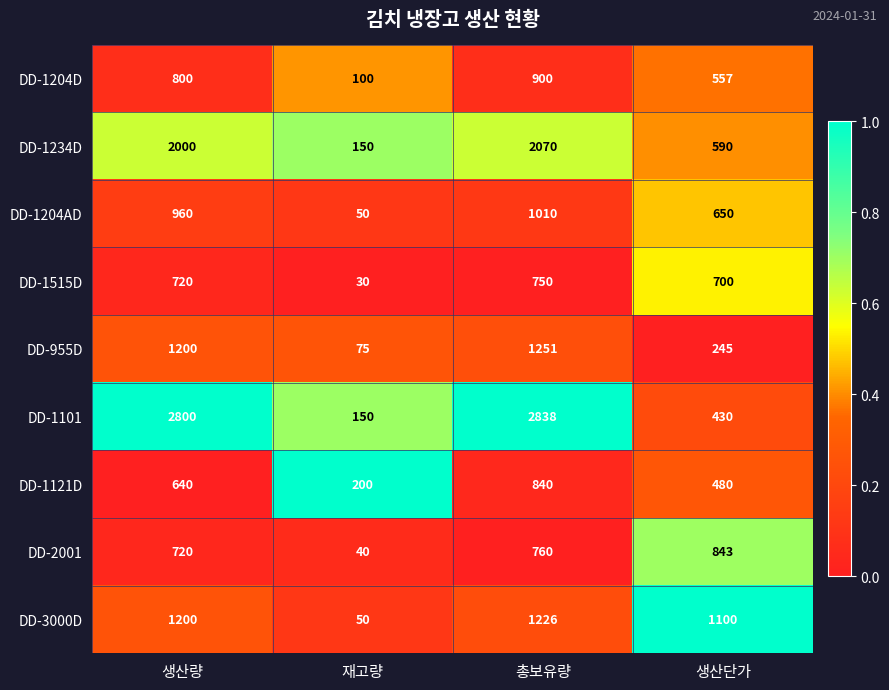

Is it true that DD-3000D equals 1200 at 생산량?

True